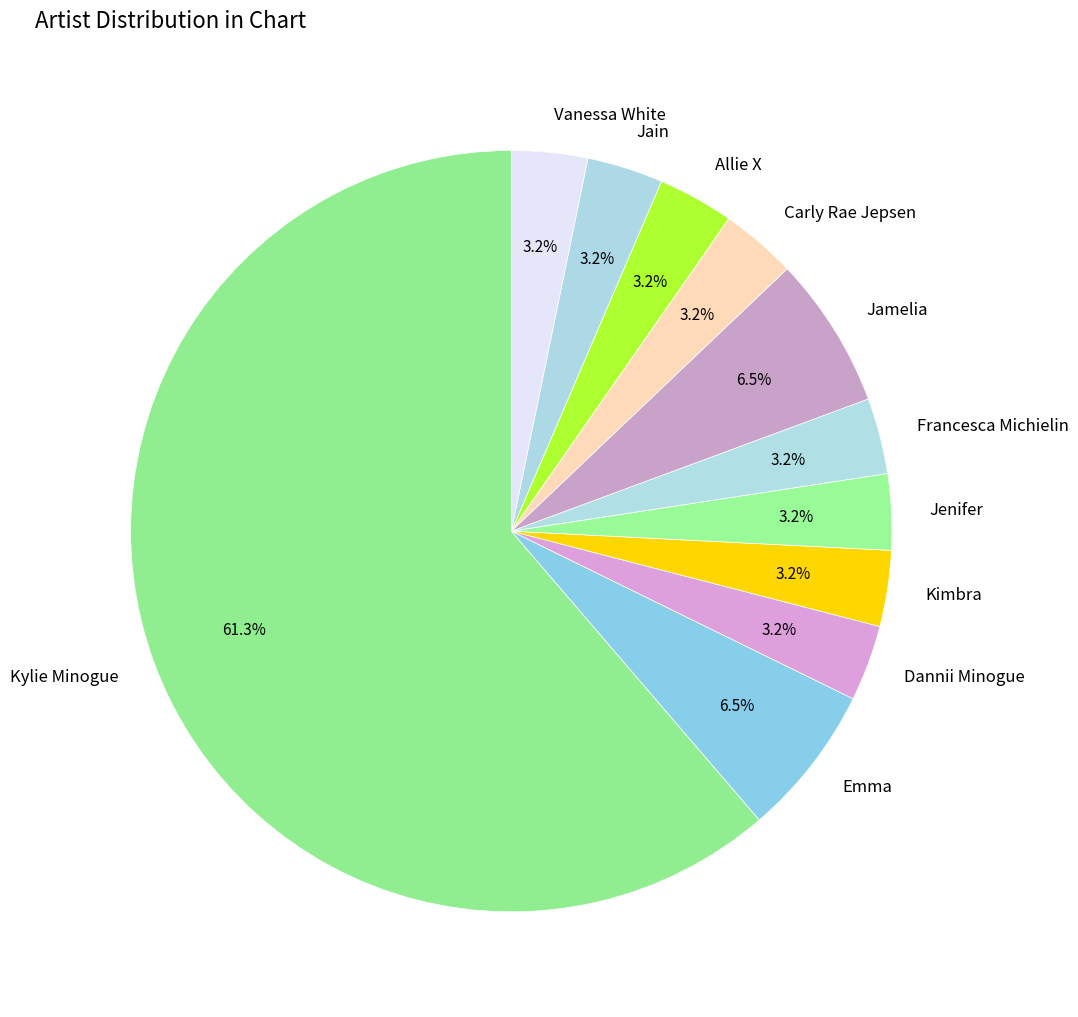

What is the ratio of the value at Emma to the value at Jamelia?

1.0